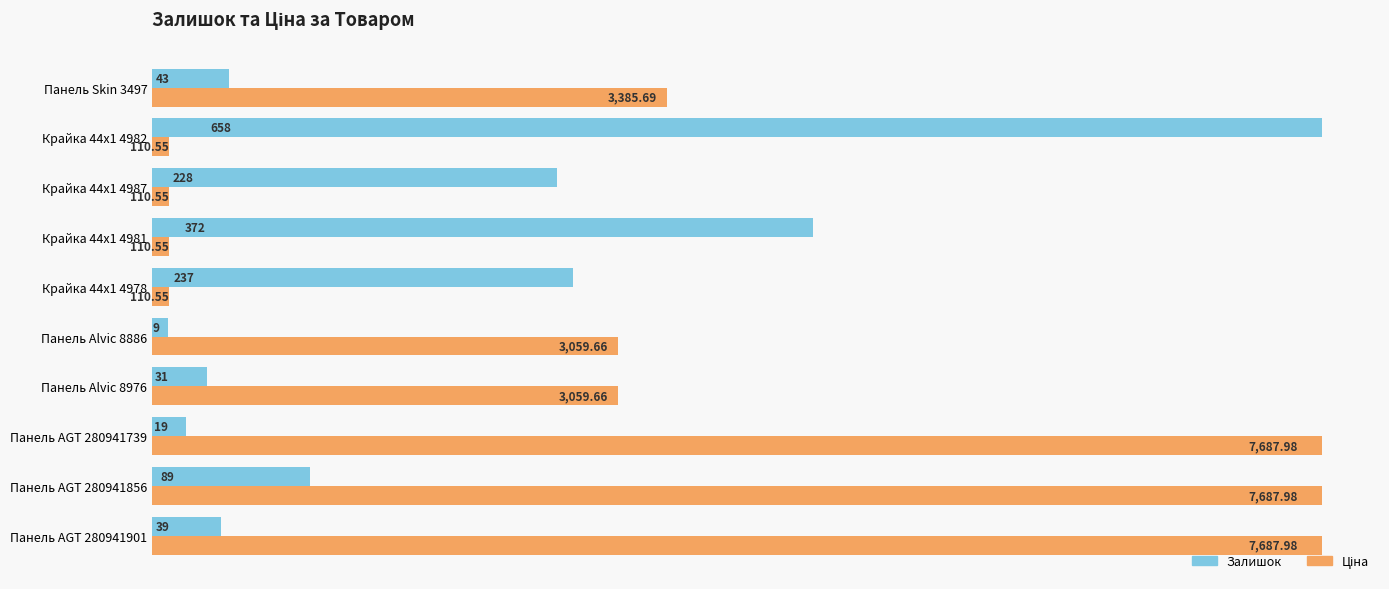

What is the total value across all series at Панель AGT 280941856?

747.0